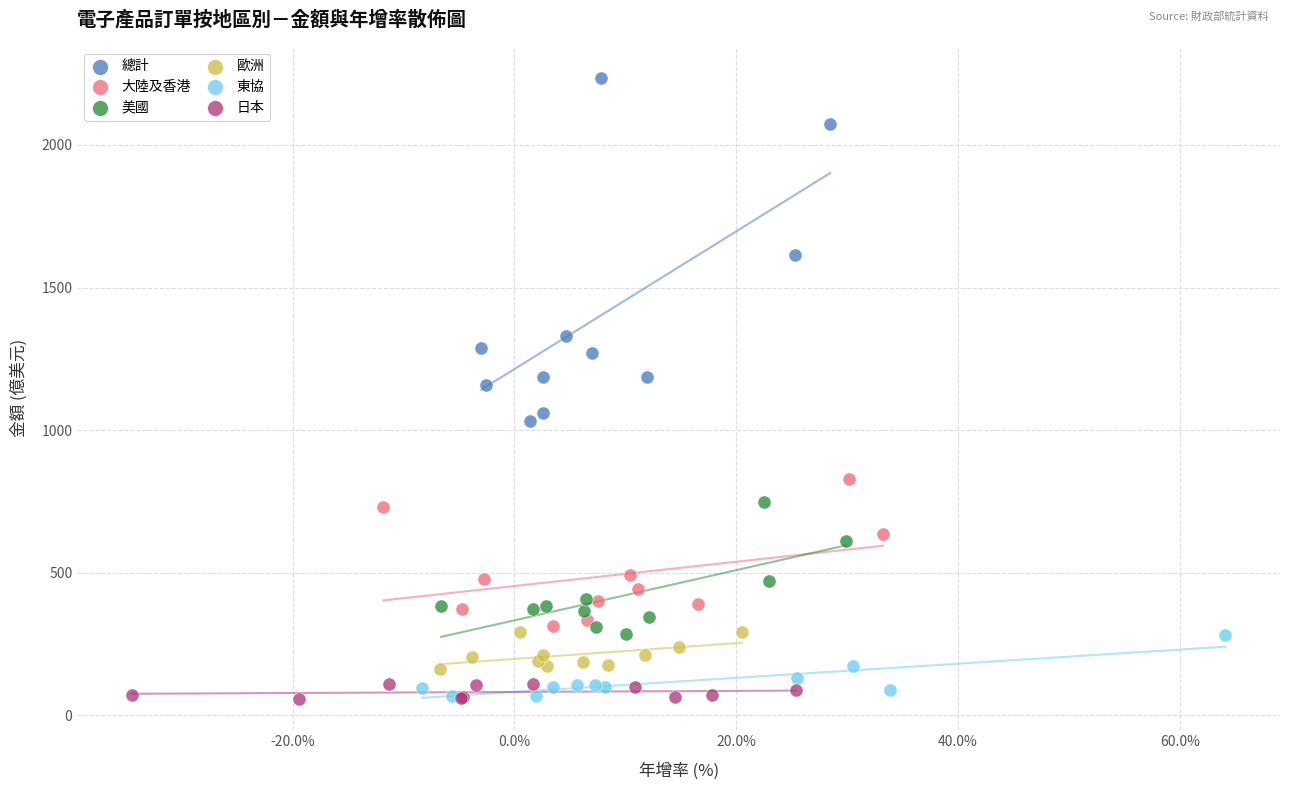

Which series has the widest spread of Y values?

總計